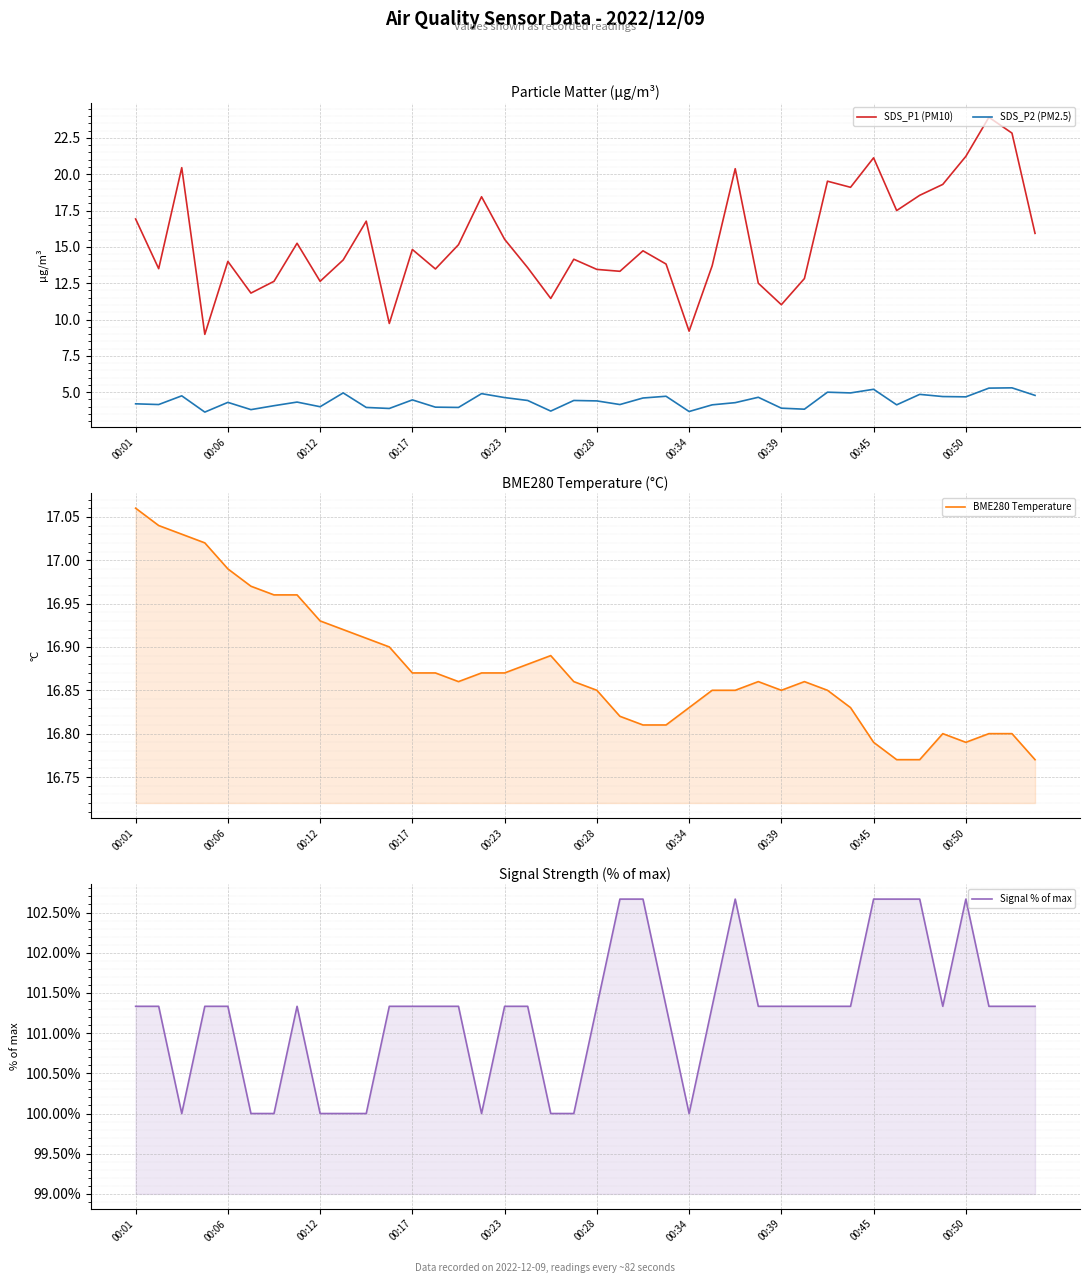

The value of SDS_P1 (PM10) at 00:50 is 21.2. True or false?

True